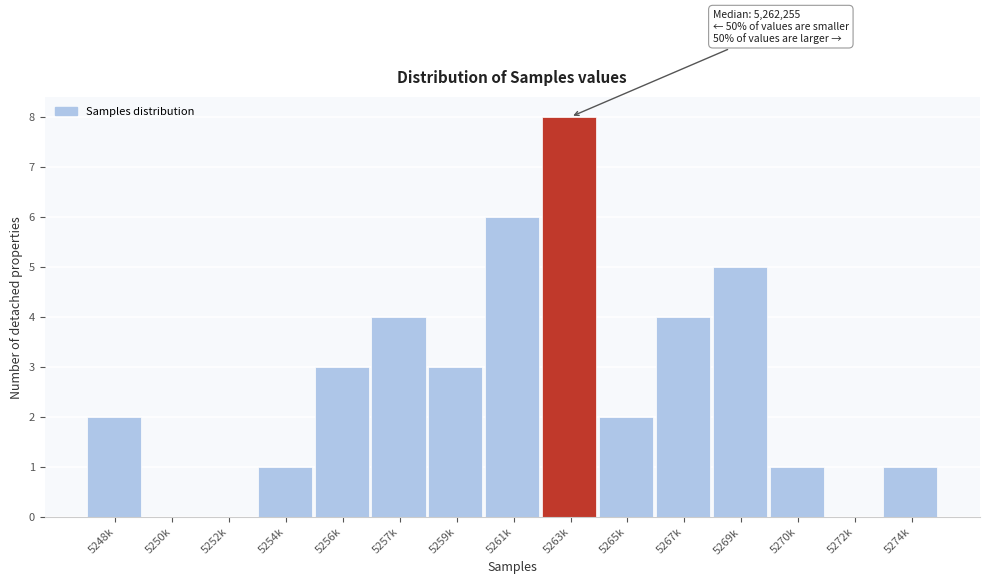

Reading left to right, extract all data points from this chart.

5248k=2	5250k=0	5252k=0	5254k=1	5256k=3	5257k=4	5259k=3	5261k=6	5263k=8	5265k=2	5267k=4	5269k=5	5270k=1	5272k=0	5274k=1